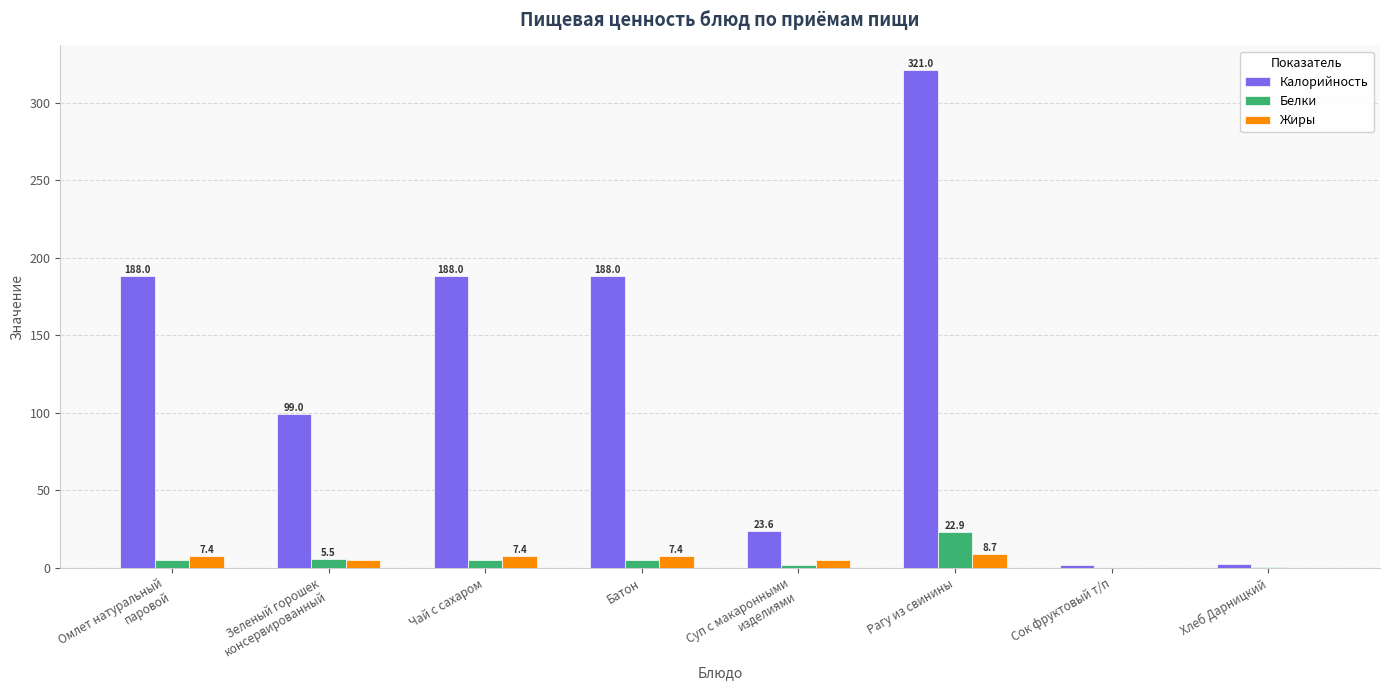

Which series has the largest total across all categories?

Калорийность